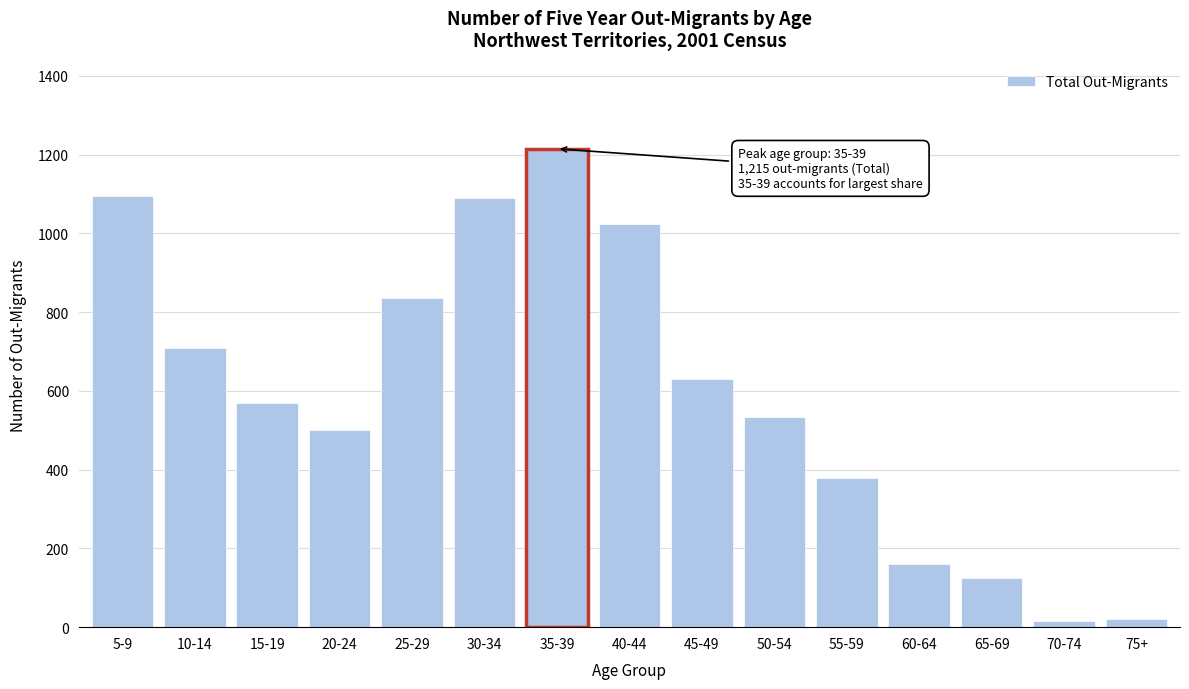

Where is the data nearest to the value 615?

45-49